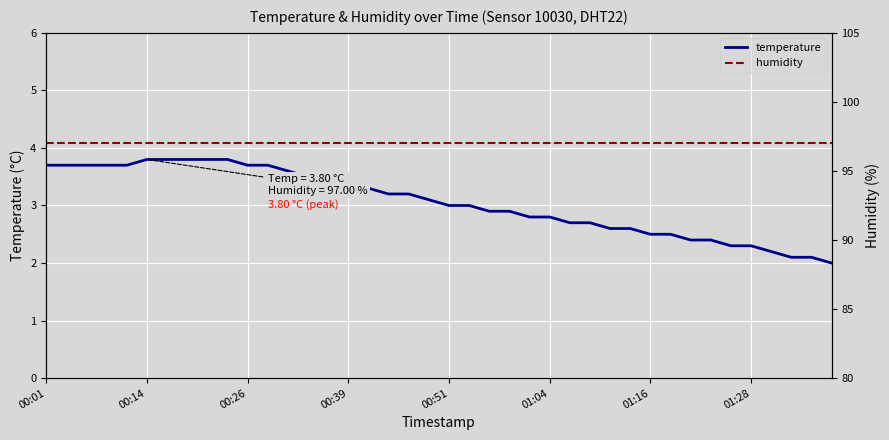

At how many categories does at least one series exceed 46?

40